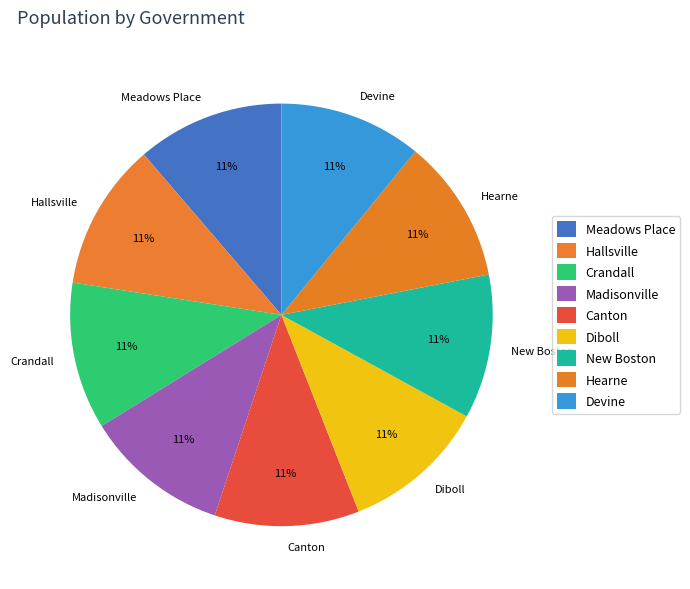

The Hallsville slice represents 4% of the pie. True or false?

False